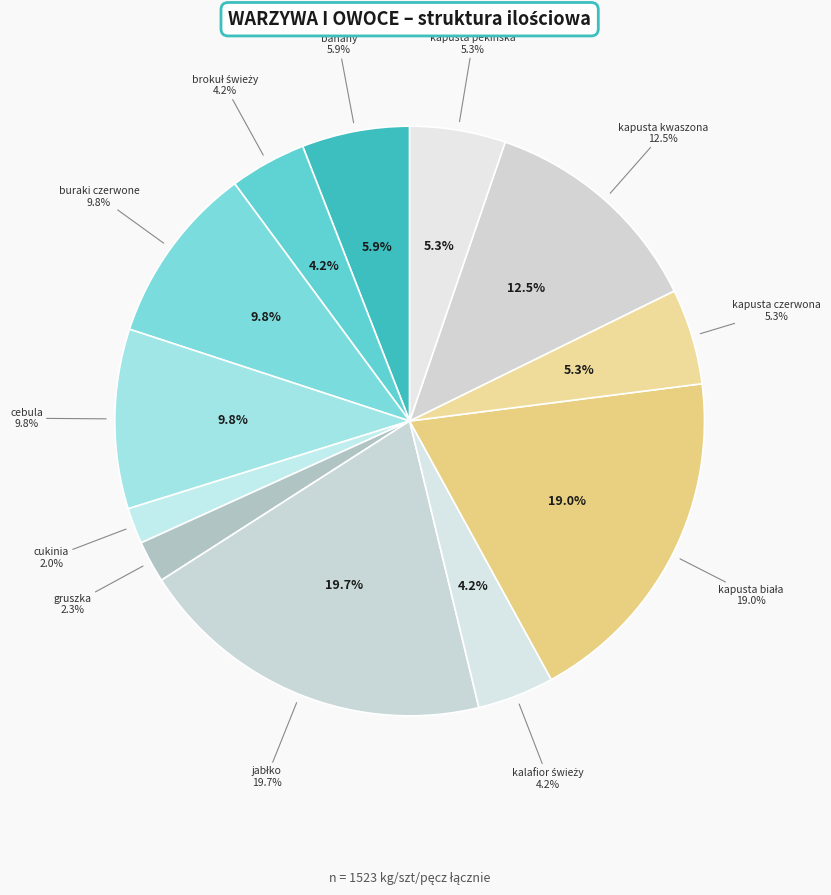

Which category has the biggest portion of the pie?

jabłko